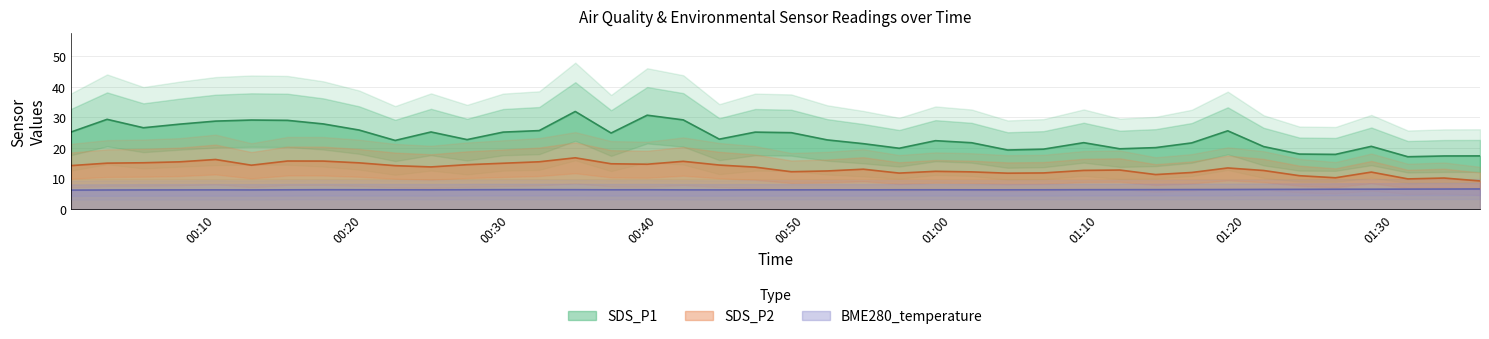

What is the label of the 28th point from the right?

2024/03/21 00:29:32